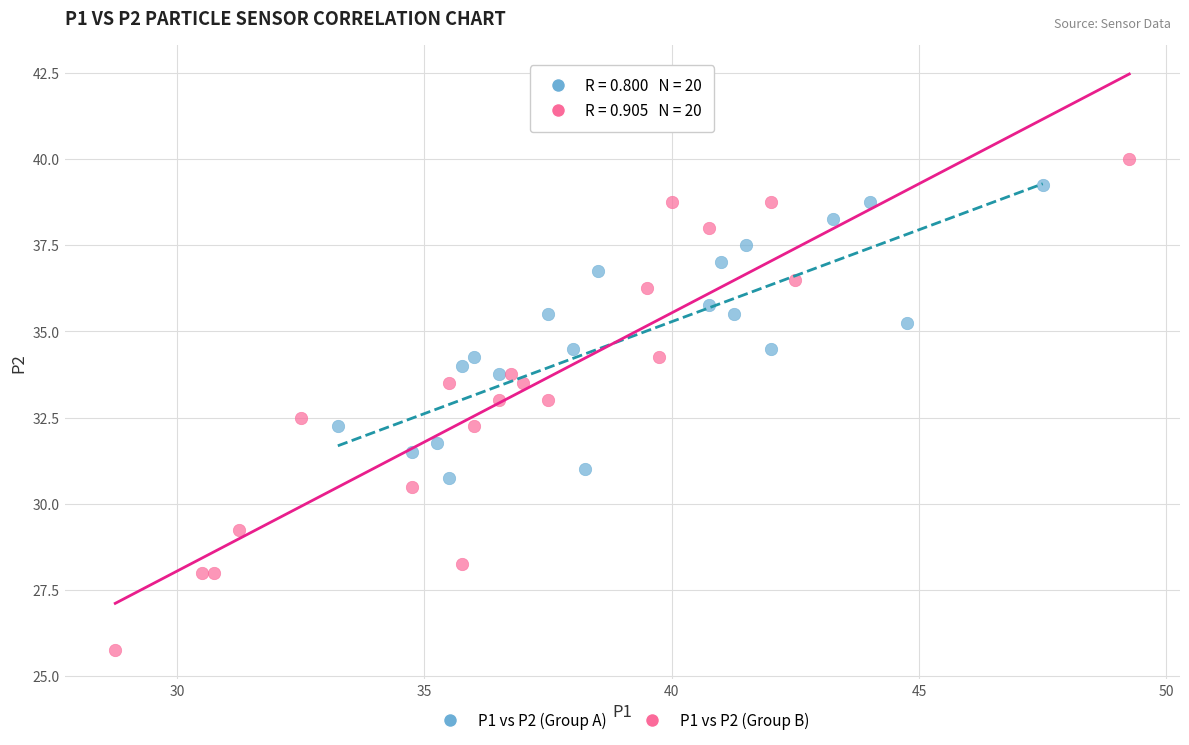

Which series has the widest spread of Y values?

P1 vs P2 (Group B)